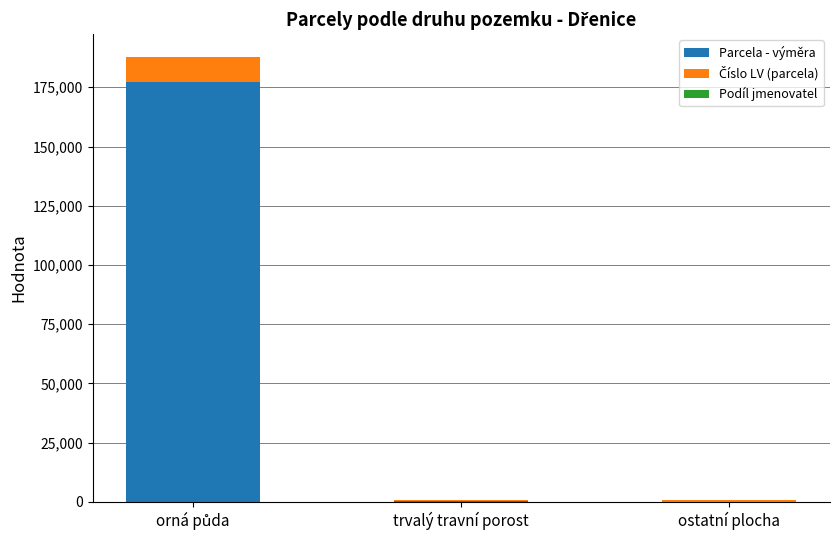

What is the maximum value for Parcela - výměra?

177200